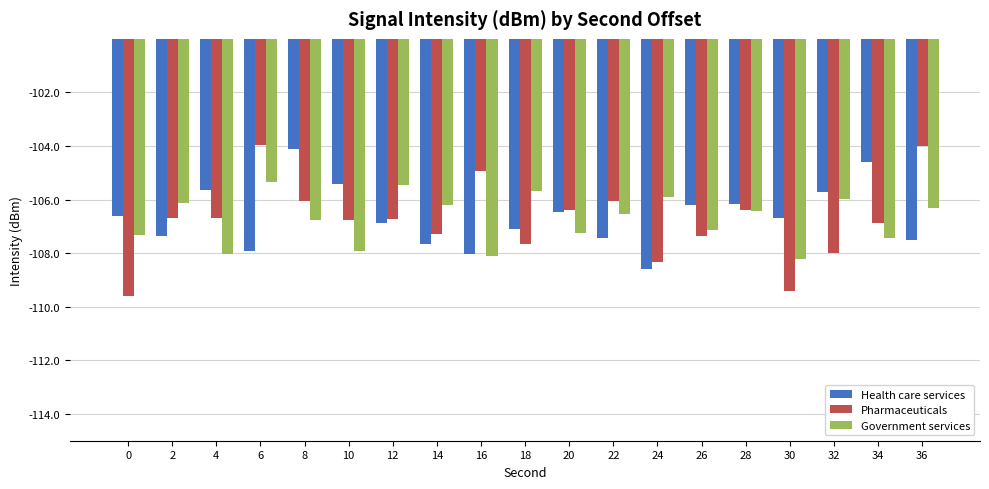

What is the sum of all Health care services values?

-2026.1